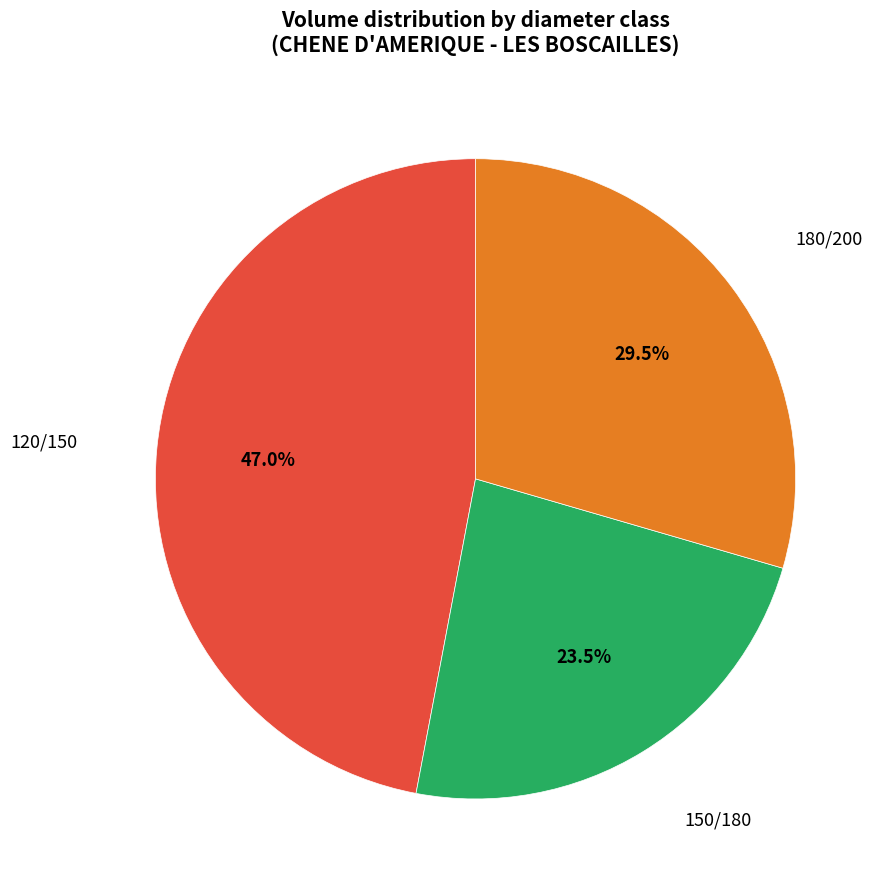

Does any single category account for the majority?

No